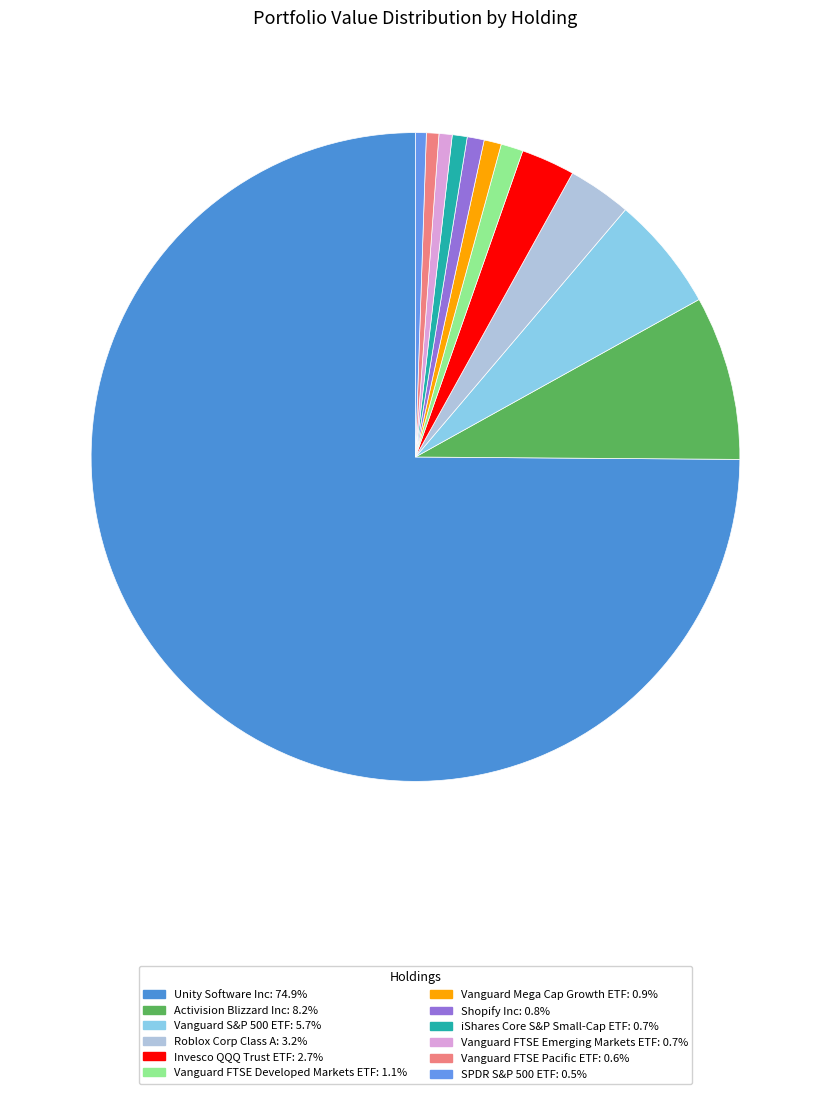

The Vanguard Mega Cap Growth ETF slice represents 13% of the pie. True or false?

False